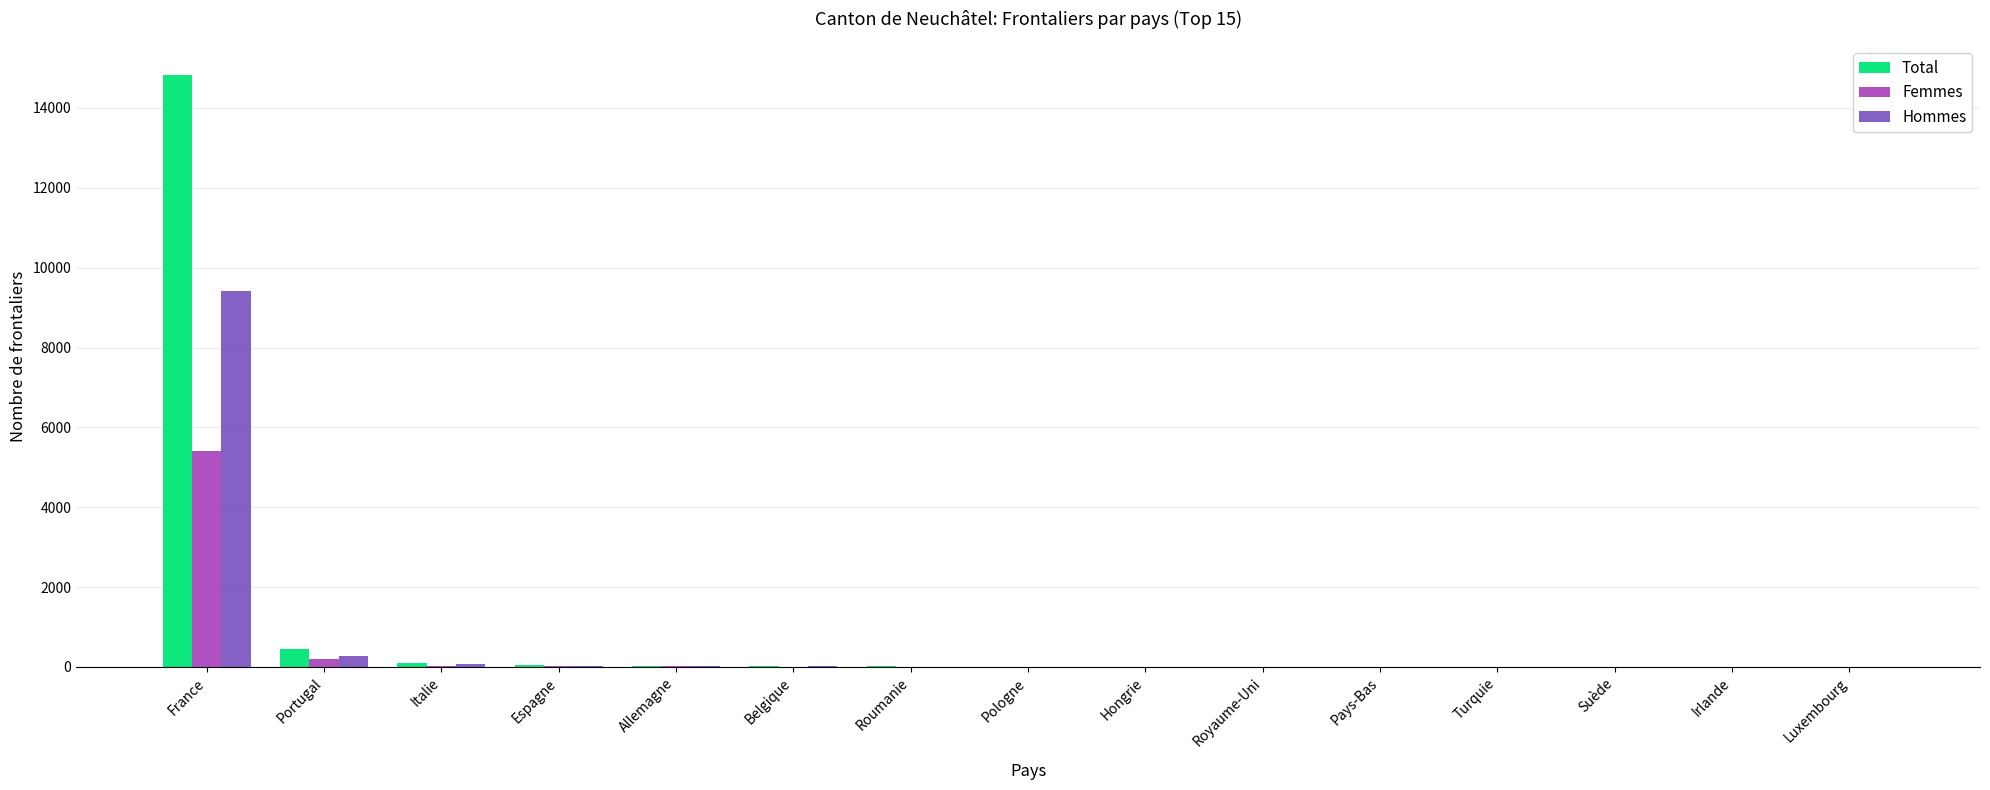

At which label does Total reach its peak?

France